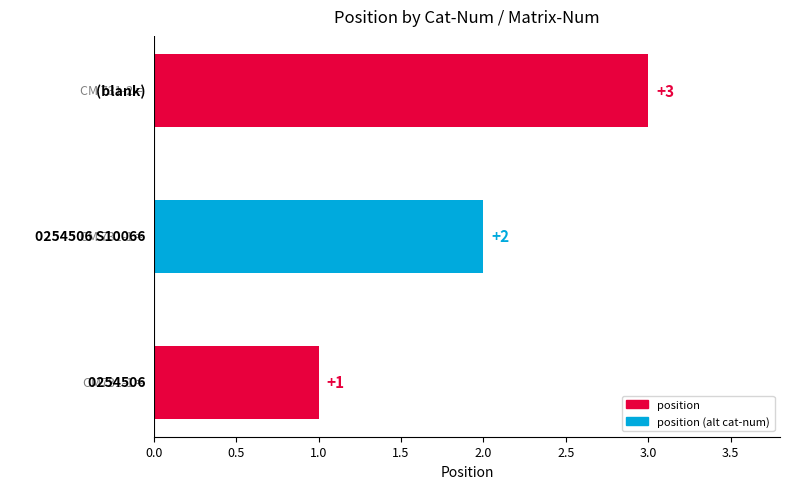

How many data points are less than 2?

1